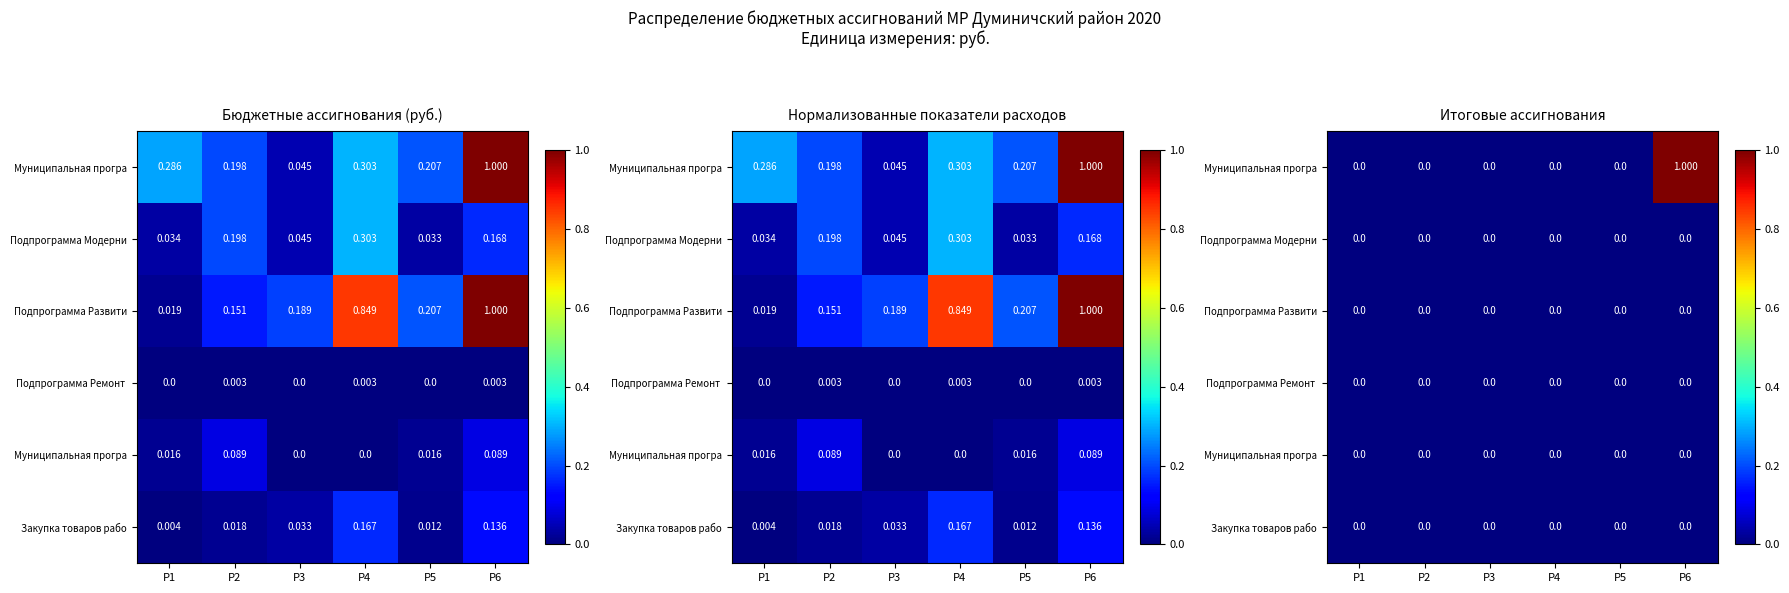

How many data points does each series have?

6